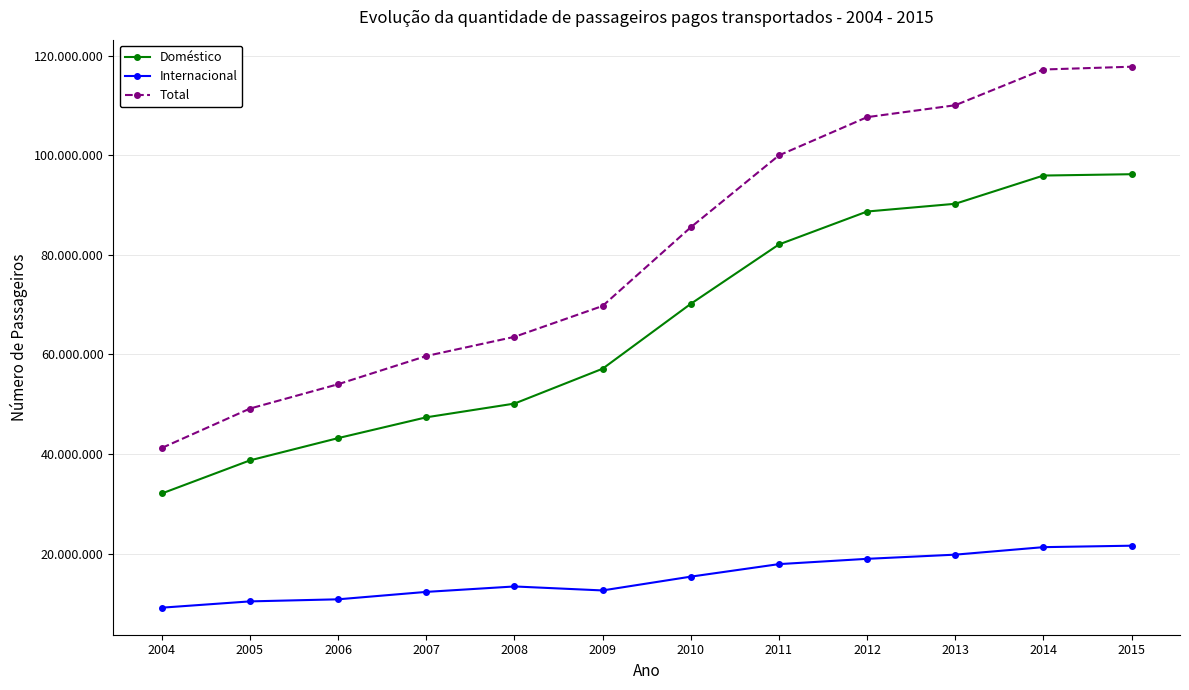

Rank the series by their average value, from lowest to highest.

Internacional, Doméstico, Total